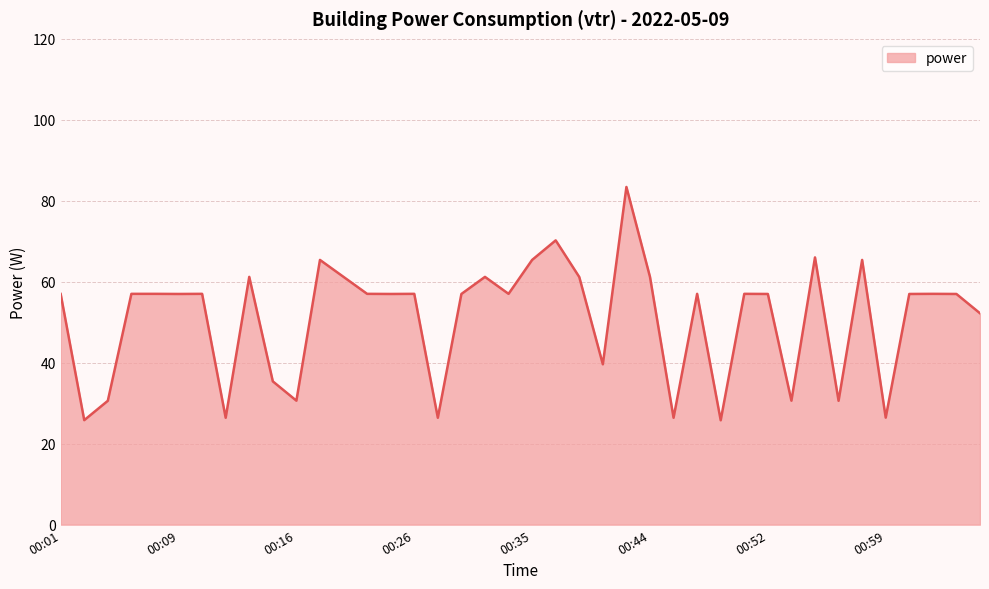

What is the smallest value displayed?

25.8